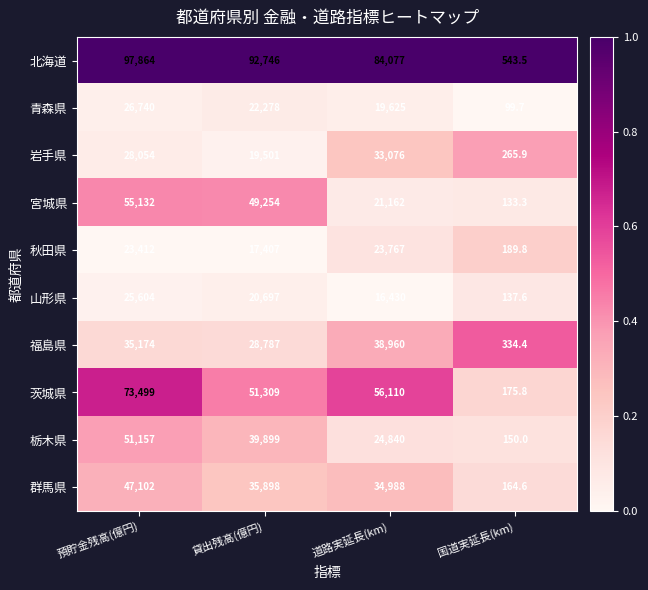

What is the greatest value displayed?

97864.0